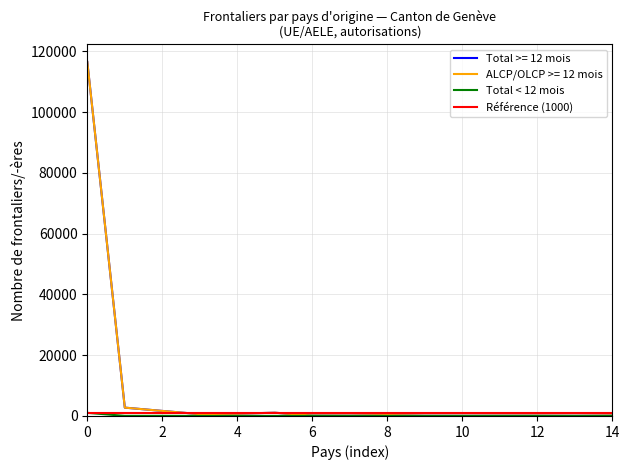

What is the sum of all ALCP/OLCP >= 12 mois values?

124400